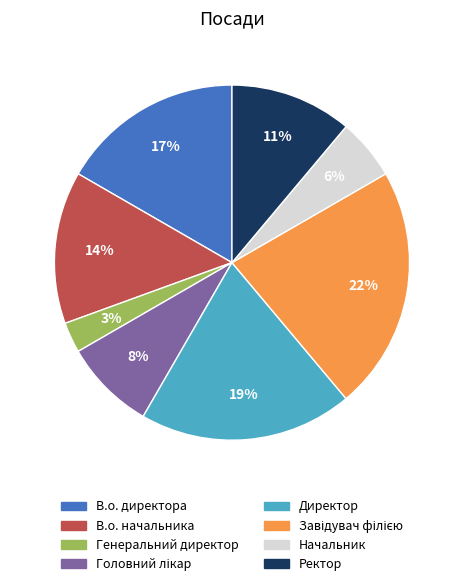

To the nearest percent, what is the difference between the largest and smallest slice percentages?

19%